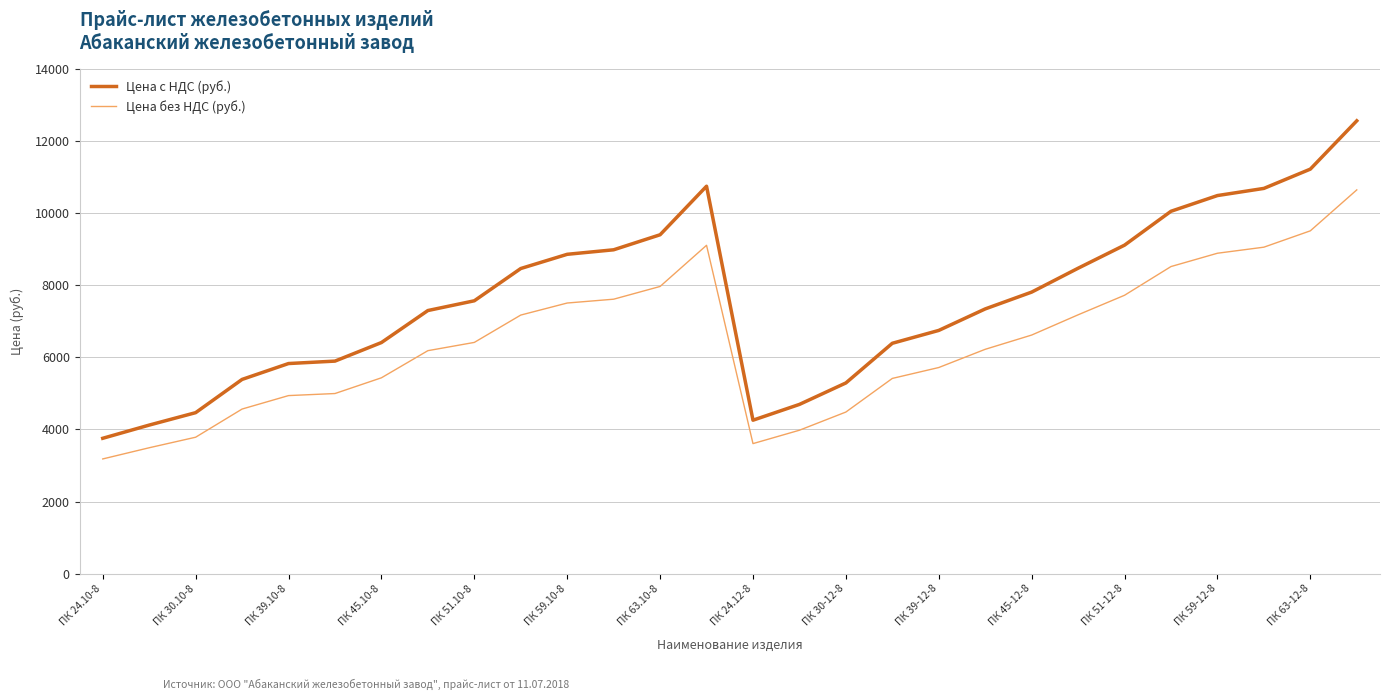

Rank the series by their average value, from highest to lowest.

Цена с НДС (руб.), Цена без НДС (руб.)